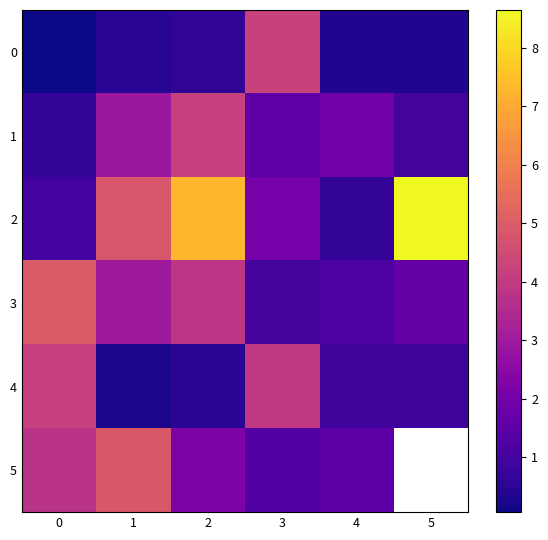

What is the total value across all series at 3?

14.2